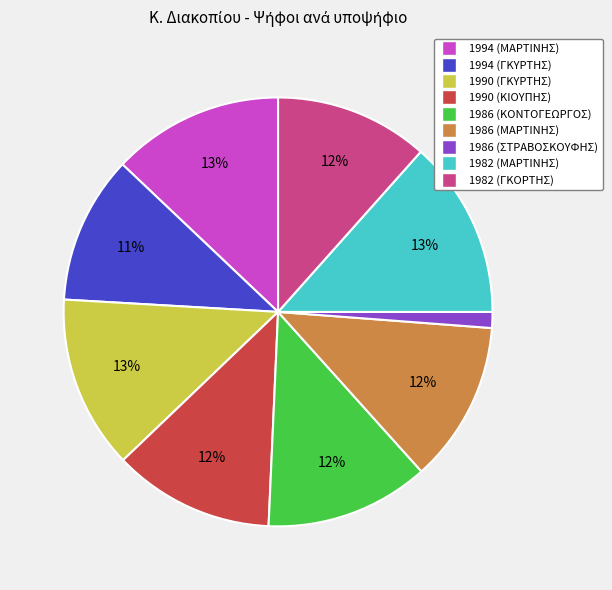

Which category has the smallest portion of the pie?

1986 (ΣΤΡΑΒΟΣΚΟΥΦΗΣ)